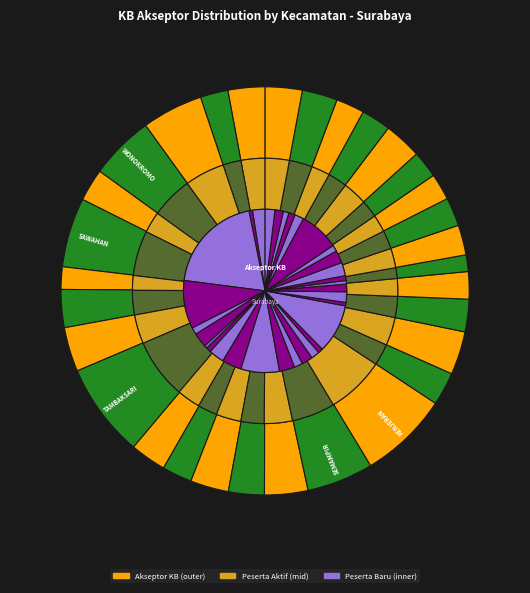

Combined, do 30 and 21 account for over 50%?

No